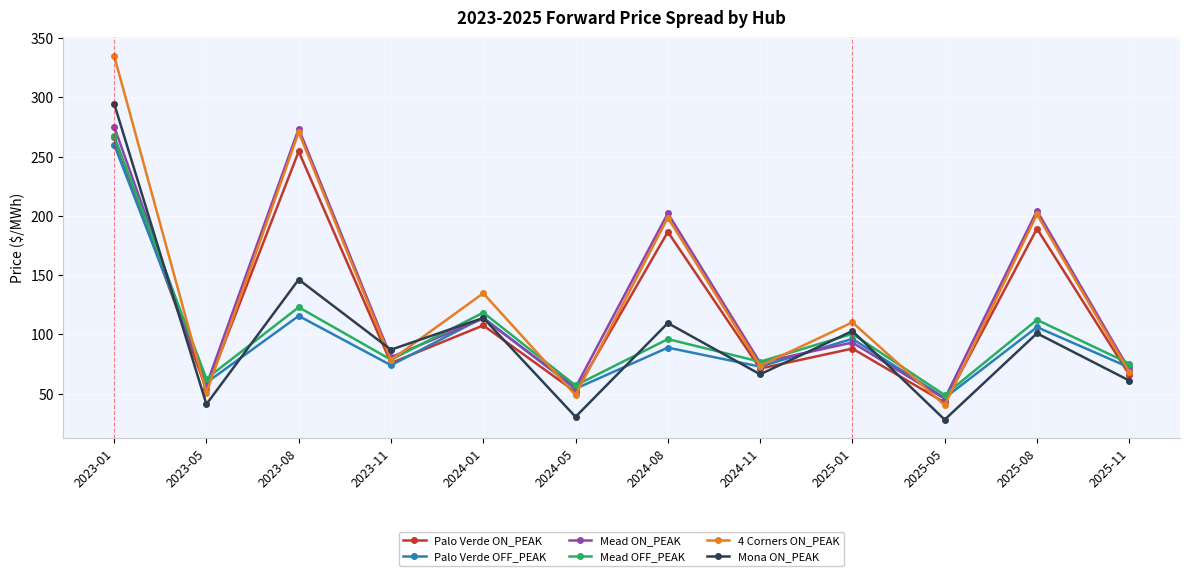

Where is the first local maximum for Palo Verde ON_PEAK?

2023-08